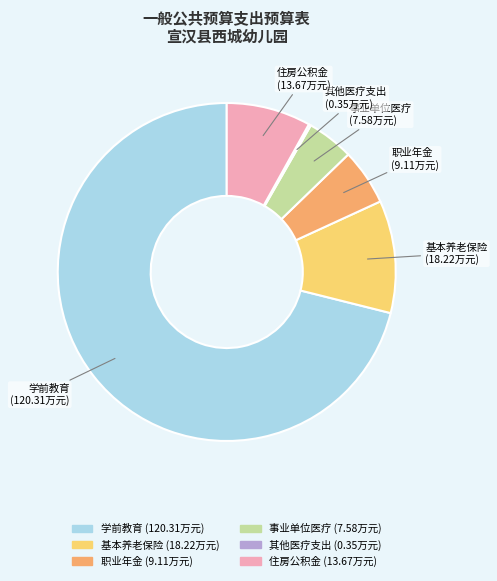

Which has a higher value, 学前教育 or 职业年金?

学前教育